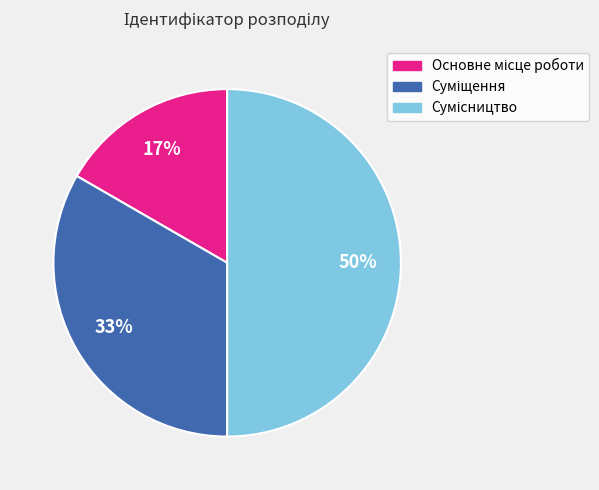

To the nearest percent, what is the average slice percentage?

33%